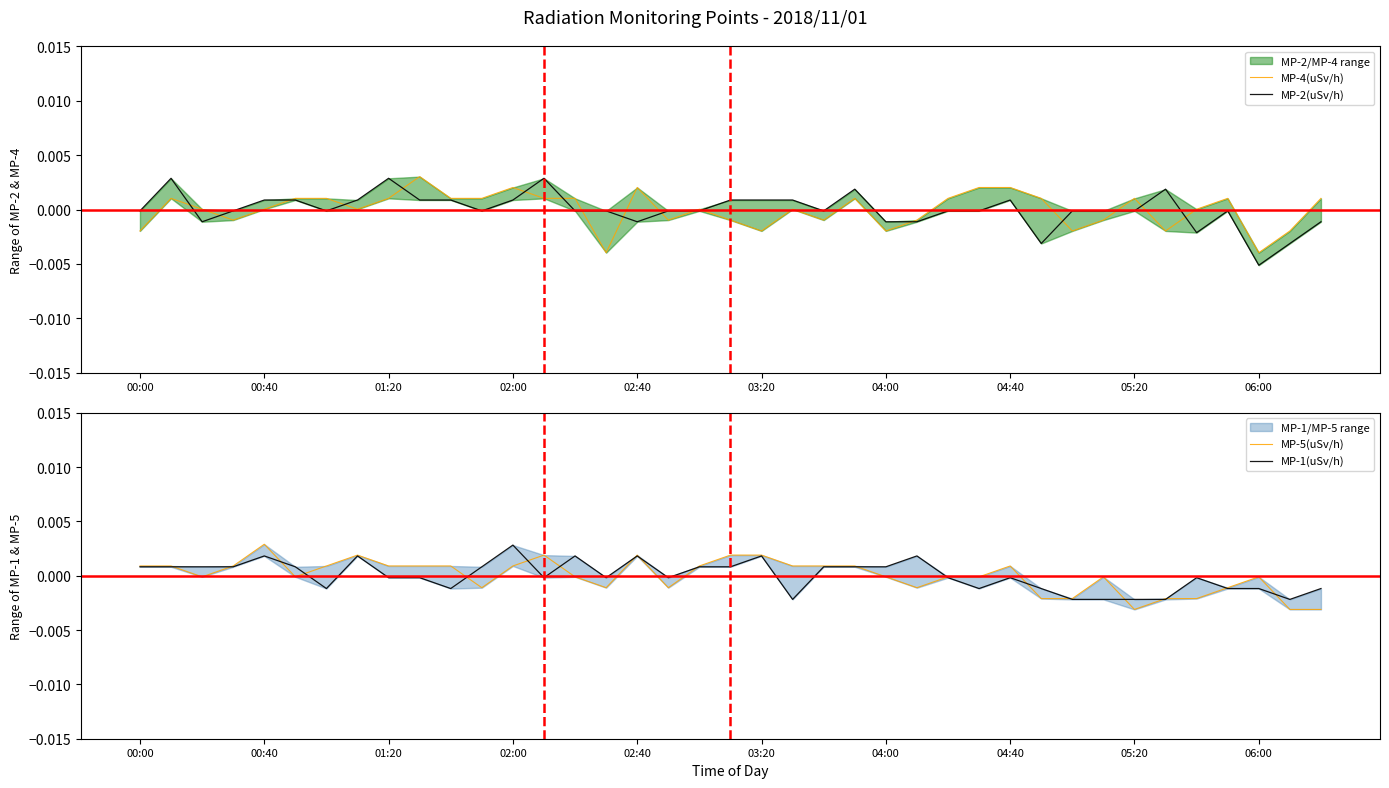

At 26, list the series in order from smallest to largest.

MP-1(uSv/h), MP-2(uSv/h), MP-5(uSv/h), MP-4(uSv/h)